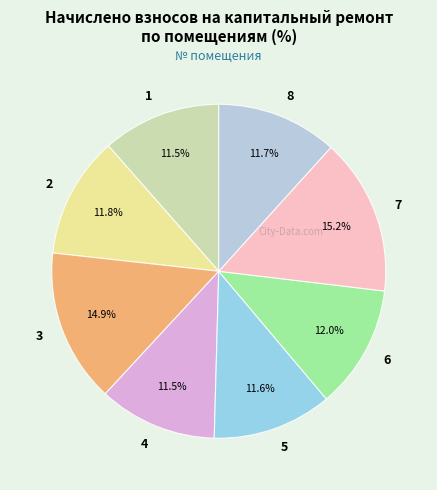

Do 8 and 1 together represent more than half of the pie?

No